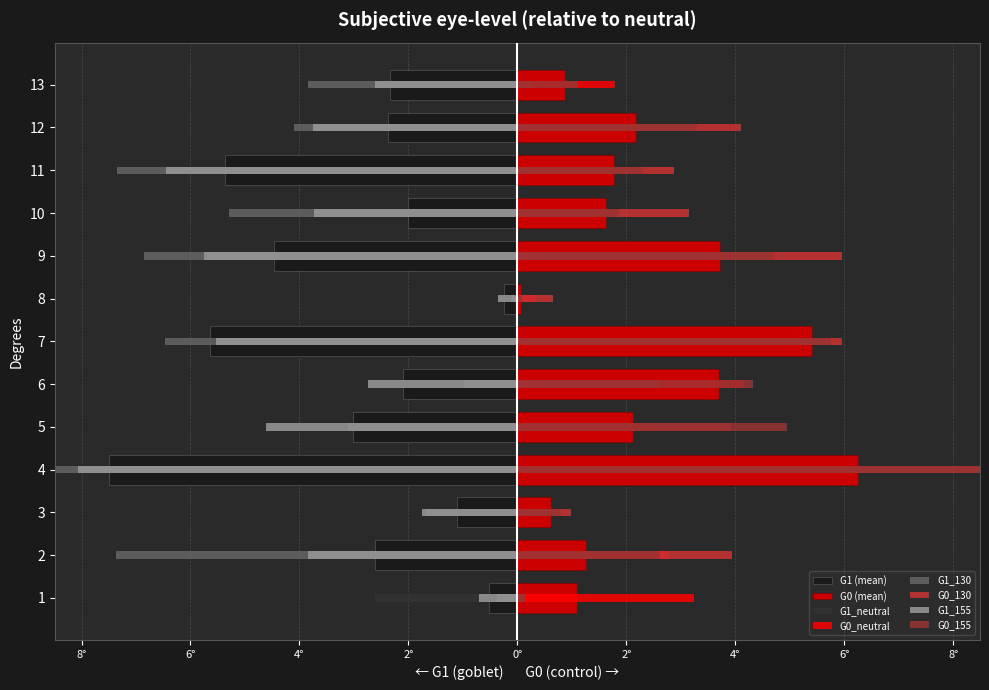

What is the difference between the maximum and minimum values in the G0_155 series?

14.0